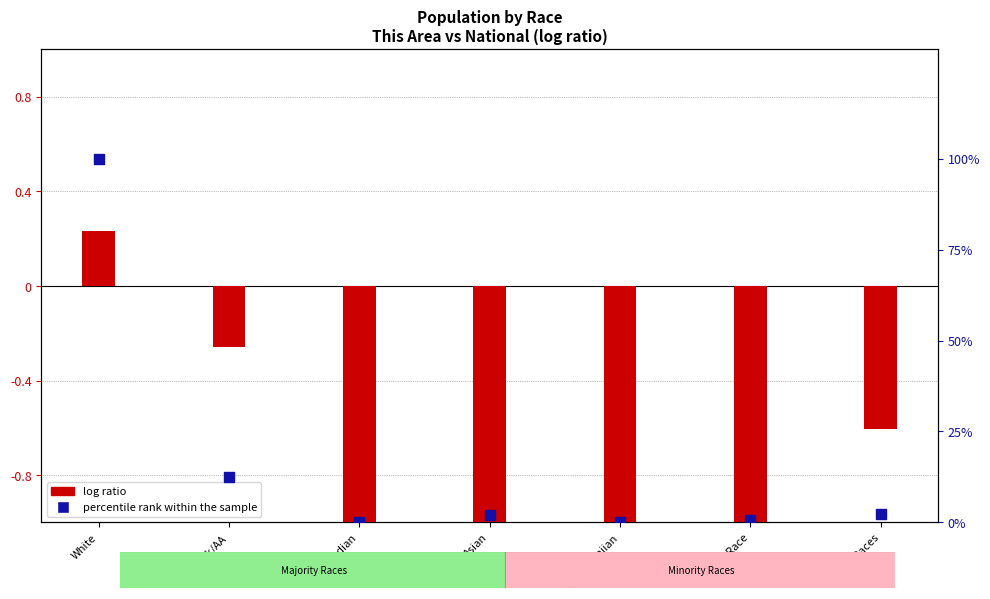

At which category is the sum across all series the highest?

White